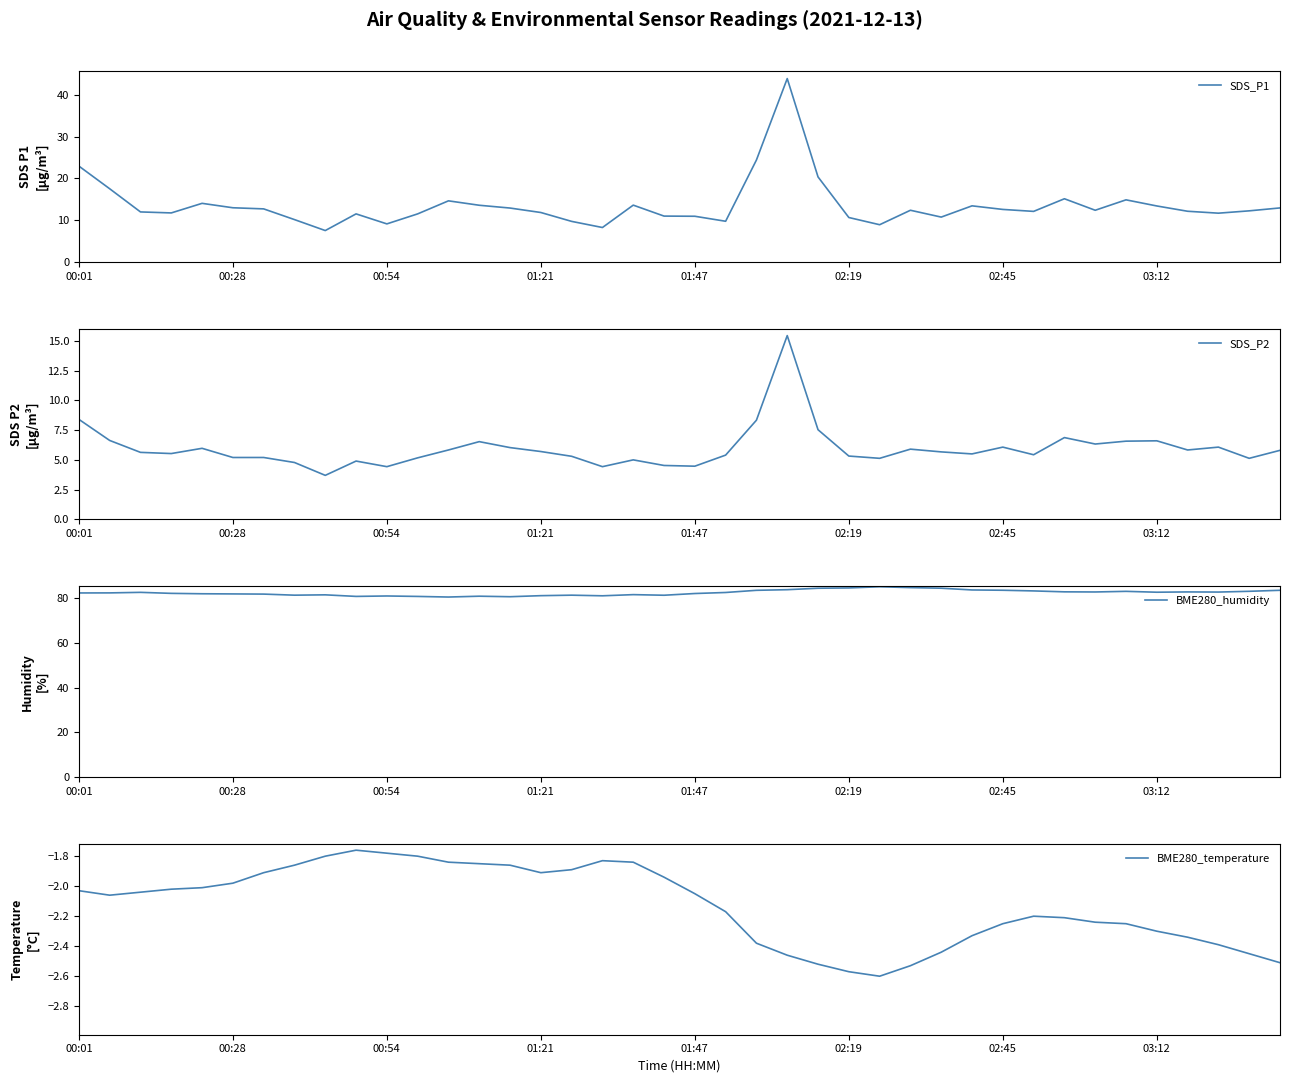

List the series in order of their peak value, lowest first.

BME280_temperature, SDS_P2, SDS_P1, BME280_humidity